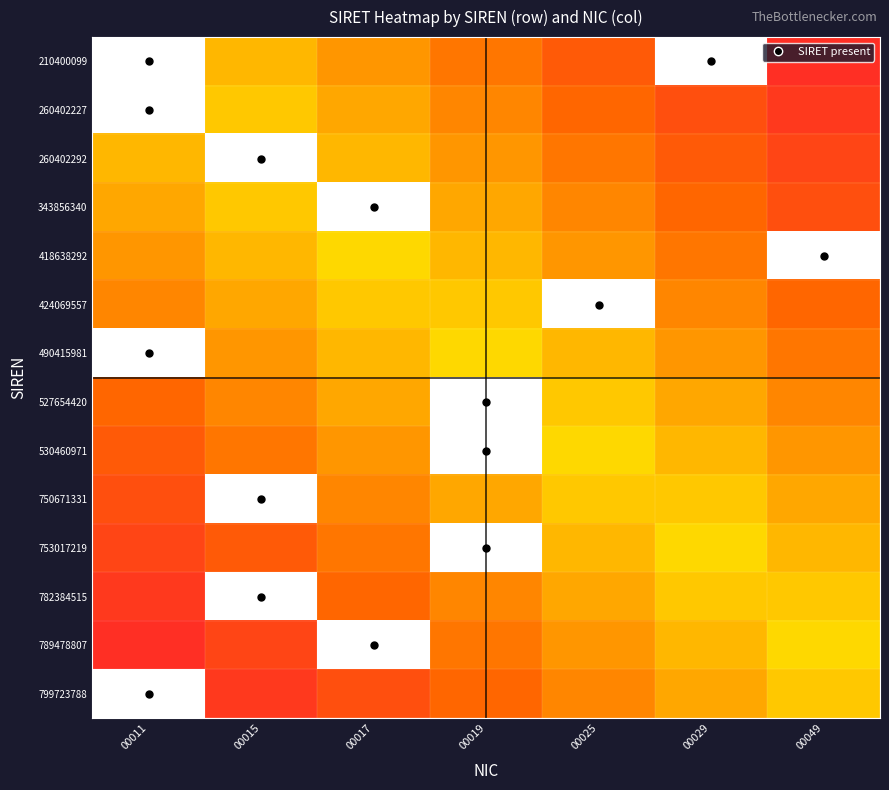

Which series has the largest total across all categories?

210400099